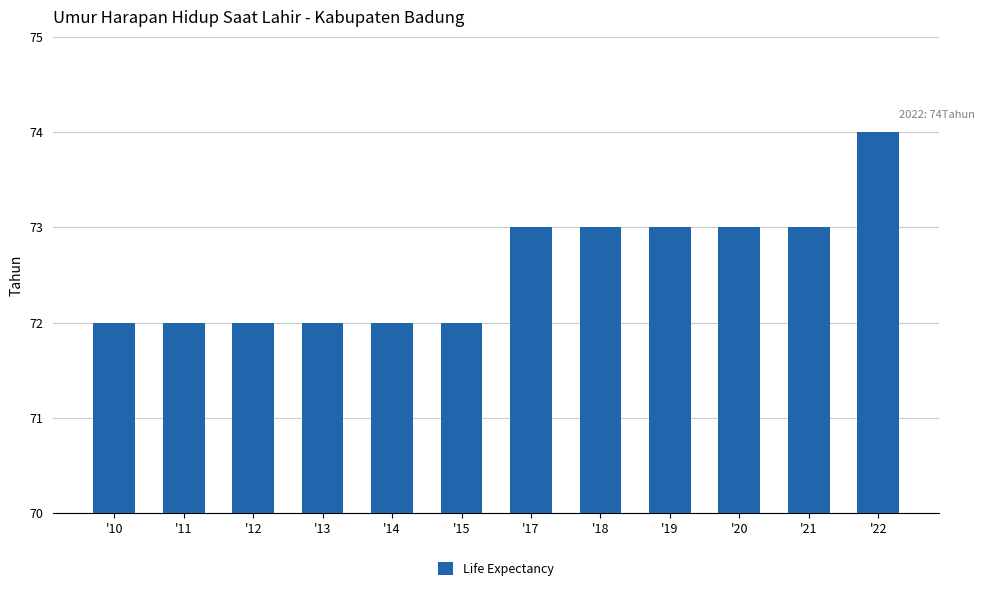

What is the sum of all values?

871